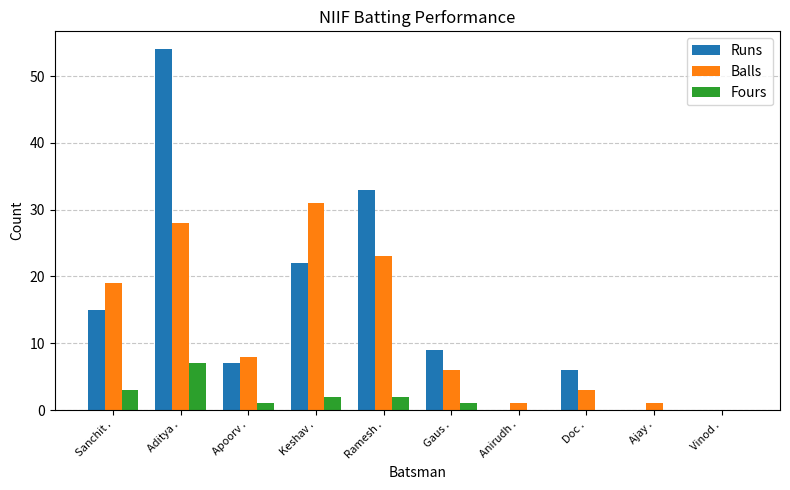

Reading right to left, transcribe all the data shown in this chart.

Runs: Vinod .=0	Ajay .=0	Doc .=6	Anirudh .=0	Gaus .=9	Ramesh .=33	Keshav .=22	Apoorv .=7	Aditya .=54	Sanchit .=15
Balls: Vinod .=0	Ajay .=1	Doc .=3	Anirudh .=1	Gaus .=6	Ramesh .=23	Keshav .=31	Apoorv .=8	Aditya .=28	Sanchit .=19
Fours: Vinod .=0	Ajay .=0	Doc .=0	Anirudh .=0	Gaus .=1	Ramesh .=2	Keshav .=2	Apoorv .=1	Aditya .=7	Sanchit .=3